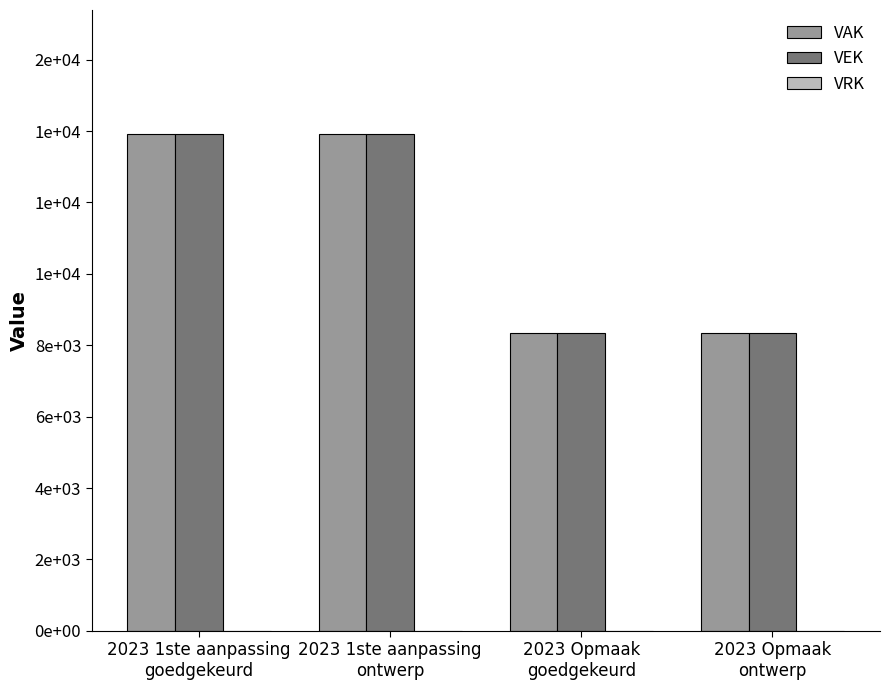

Reading left to right, extract all data points from this chart.

VAK: 2023 1ste aanpassing
goedgekeurd=13914	2023 1ste aanpassing
ontwerp=13914	2023 Opmaak
goedgekeurd=8350	2023 Opmaak
ontwerp=8350
VEK: 2023 1ste aanpassing
goedgekeurd=13914	2023 1ste aanpassing
ontwerp=13914	2023 Opmaak
goedgekeurd=8350	2023 Opmaak
ontwerp=8350
VRK: 2023 1ste aanpassing
goedgekeurd=0	2023 1ste aanpassing
ontwerp=0	2023 Opmaak
goedgekeurd=0	2023 Opmaak
ontwerp=0